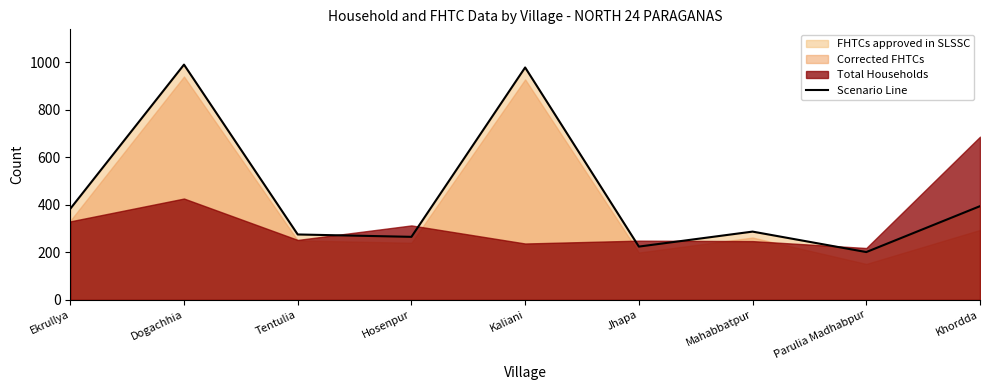

How many interior local peaks (higher than both neighbors) does the data have?

3